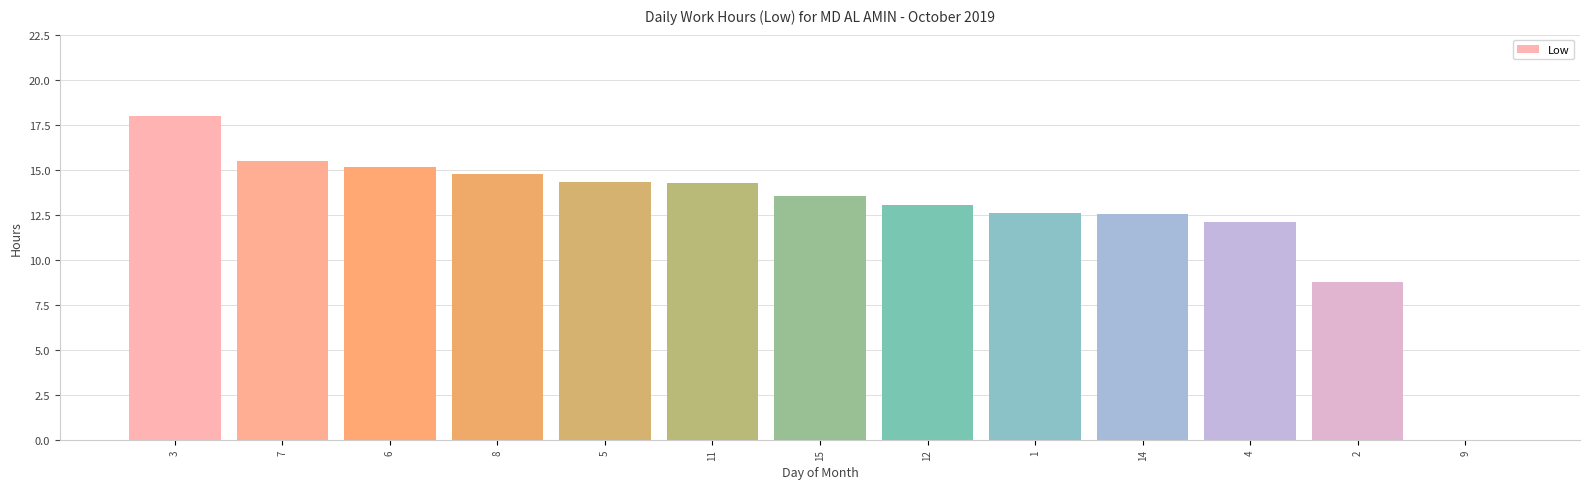

At which category does the chart reach its peak across all series?

3